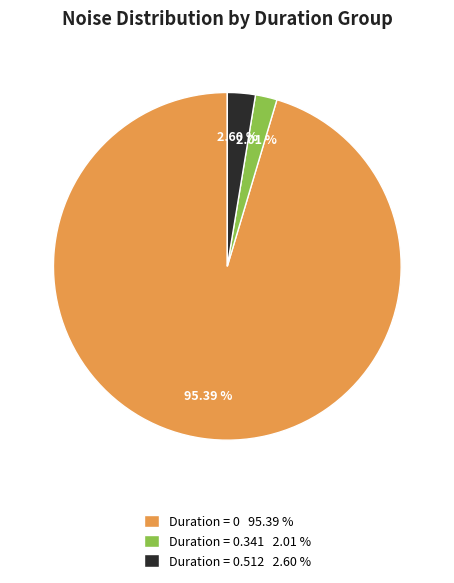

Do Duration = 0.341 2.01 % and Duration = 0 95.39 % together represent more than half of the pie?

Yes